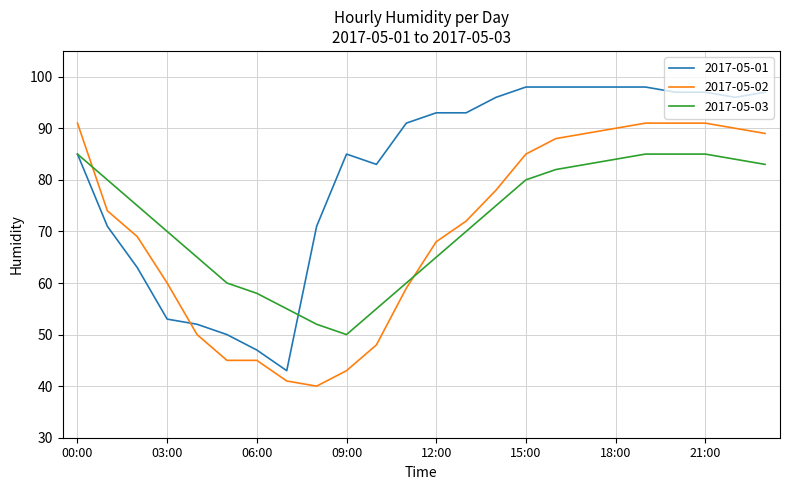

What is the difference between the maximum and minimum values in the 2017-05-03 series?

35